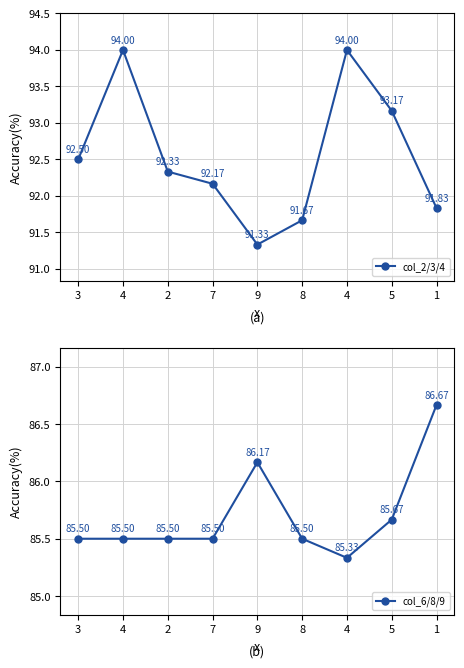

Reading left to right, transcribe all the data shown in this chart.

col_2/3/4: 3=92.5	4=94.0	2=92.3	7=92.2	9=91.3	8=91.7	4=94.0	5=93.2	1=91.8
col_6/8/9: 3=85.5	4=85.5	2=85.5	7=85.5	9=86.2	8=85.5	4=85.3	5=85.7	1=86.7